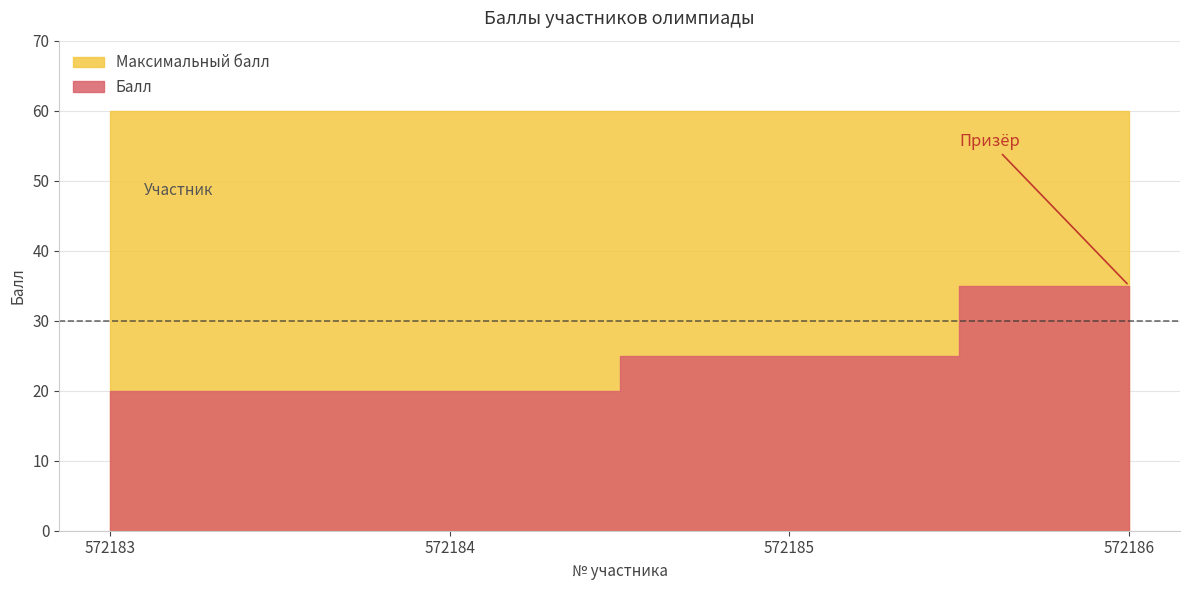

Which has a higher value, 572183 or 572185?

572185